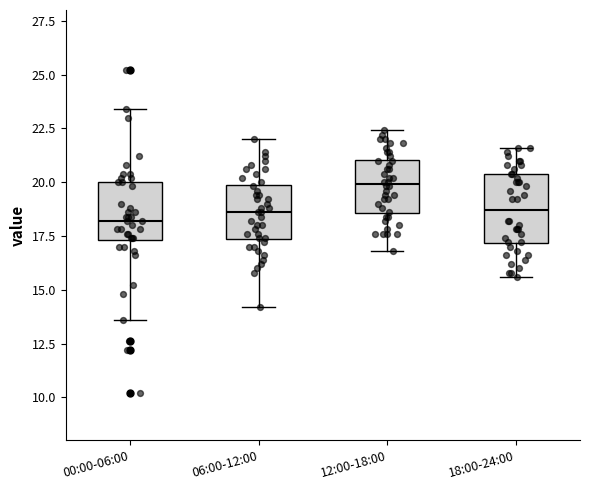

Reading left to right, read every box against the y-axis: the position of its median line, the range the box covers, and the ends of its whiskers. The values are not printed on the chart, so give them approximately, as read against the axis.

00:00-06:00: median 18.0, box 17.5 to 20.0, whiskers 13.5 to 23.5
06:00-12:00: median 18.5, box 17.5 to 20.0, whiskers 14.0 to 22.0
12:00-18:00: median 20.0, box 18.5 to 21.0, whiskers 17.0 to 22.5
18:00-24:00: median 18.5, box 17.0 to 20.5, whiskers 15.5 to 21.5